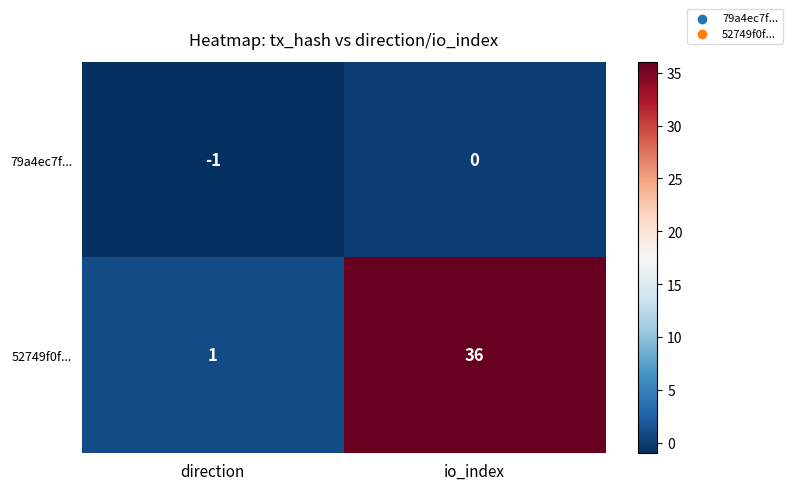

True or false: 79a4ec7f... has a value of -2 at direction.

False